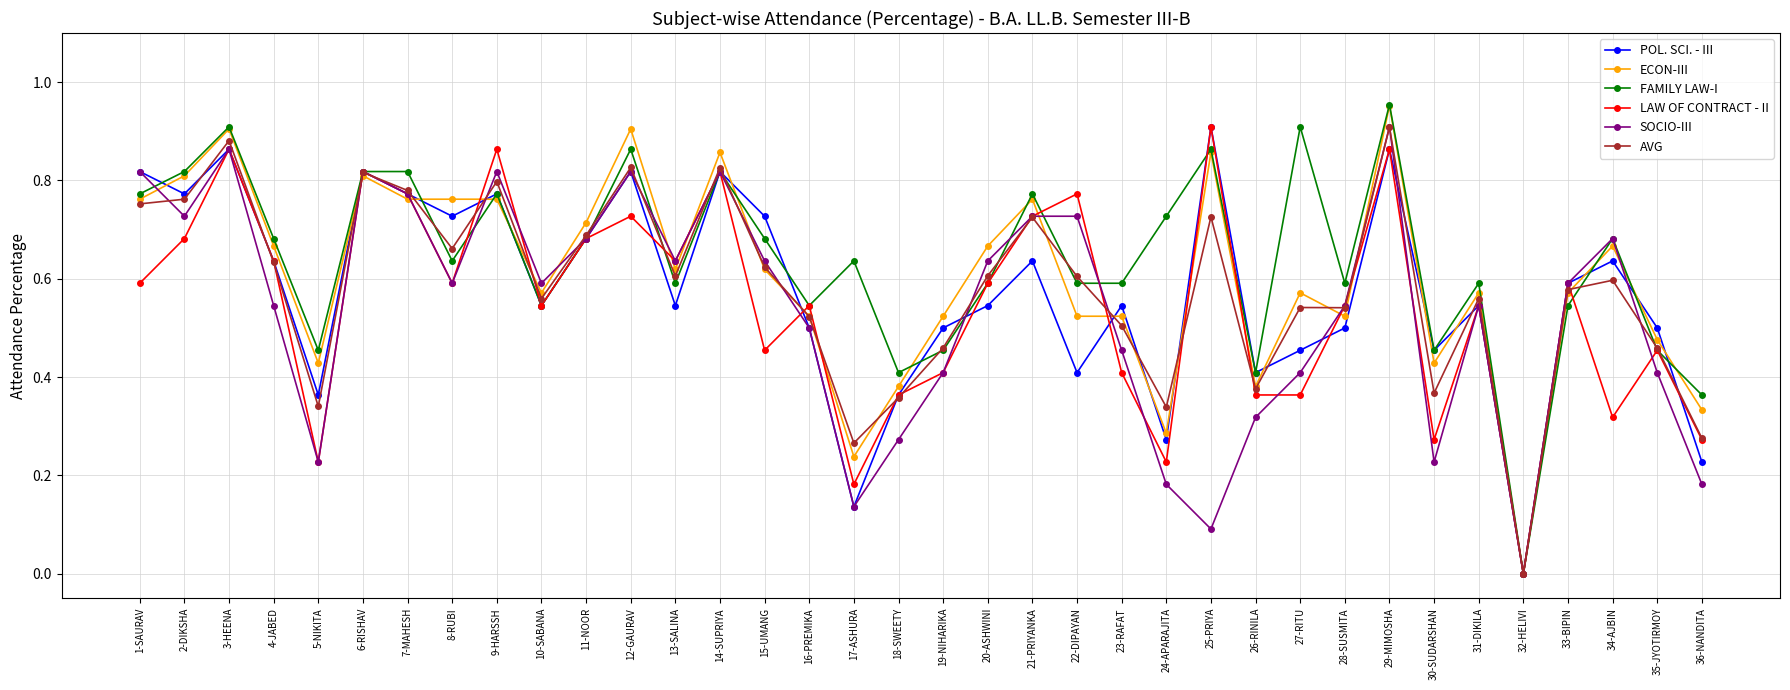

At which category does the chart reach its minimum across all series?

32-HELIVI